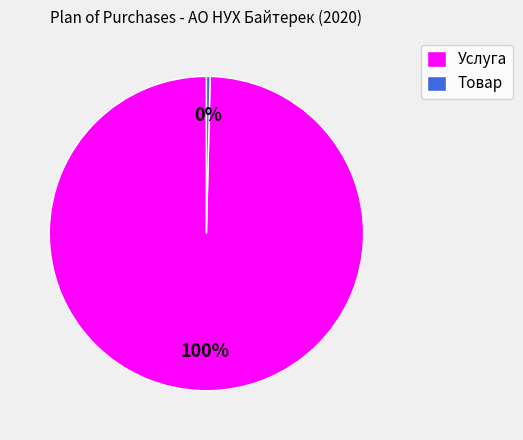

How many segments does this pie chart have?

2